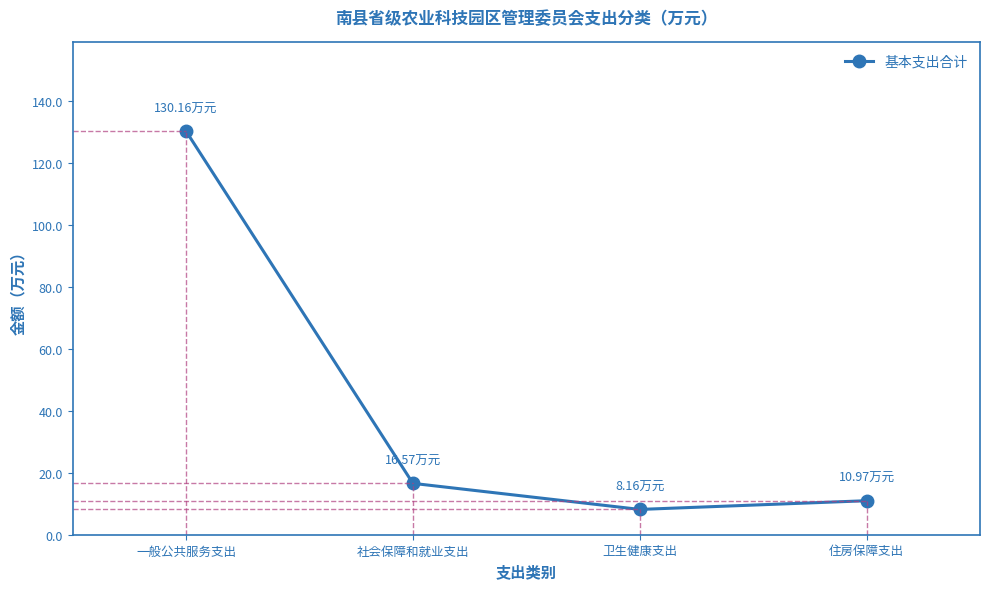

What is the average value?

41.5